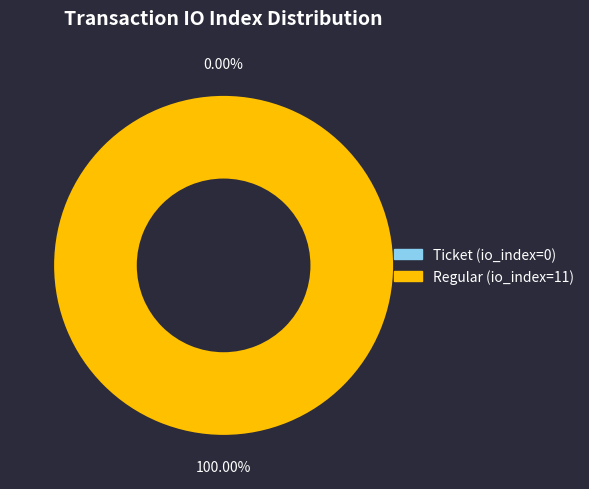

True or false: Ticket accounts for 0% of the total.

True